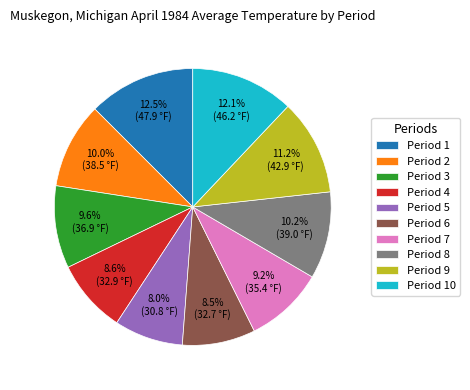

To the nearest percent, what is the average slice percentage?

10%